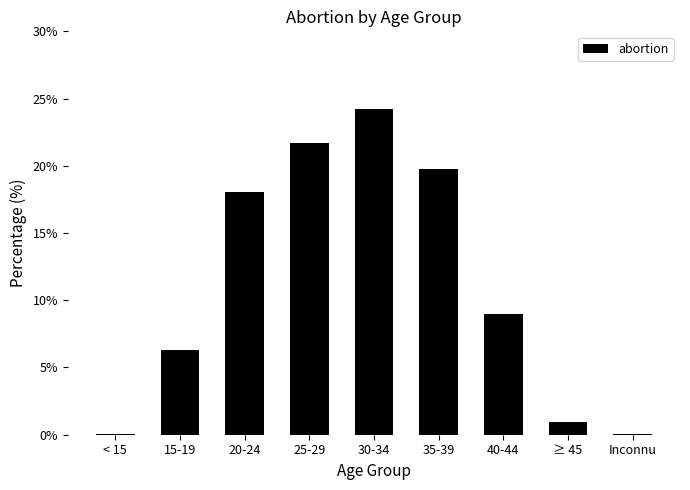

What is the change in value from 25-29 to 30-34?

+2.6